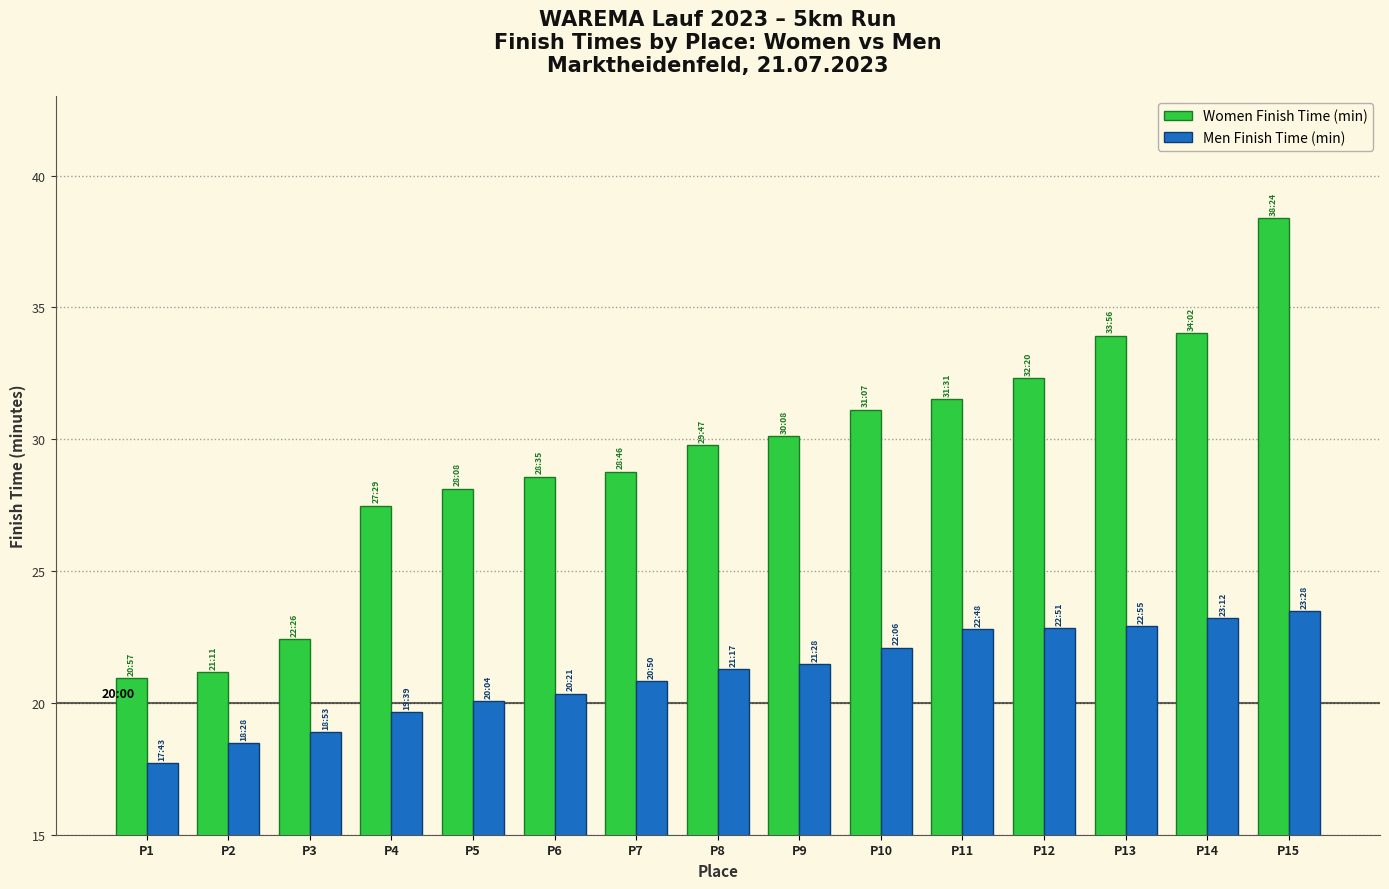

Which series changed the most between P7 and P15?

Women Finish Time (min)